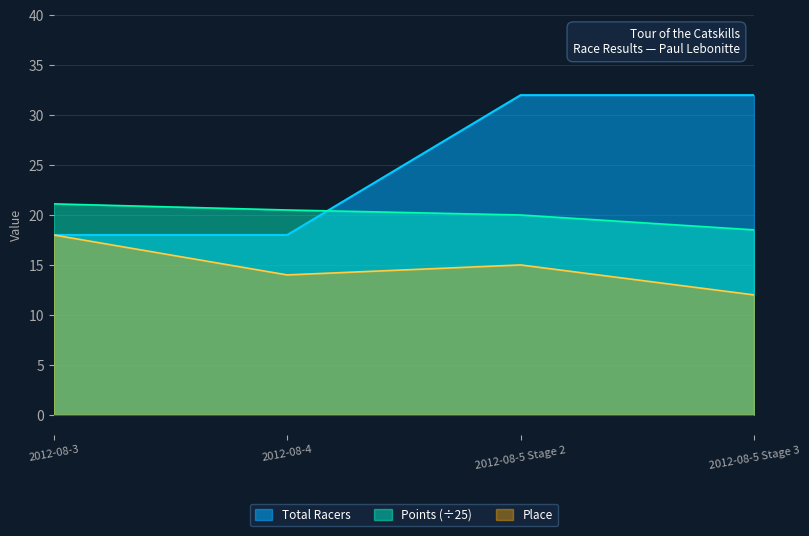

True or false: Points and Place intersect in this chart.

False